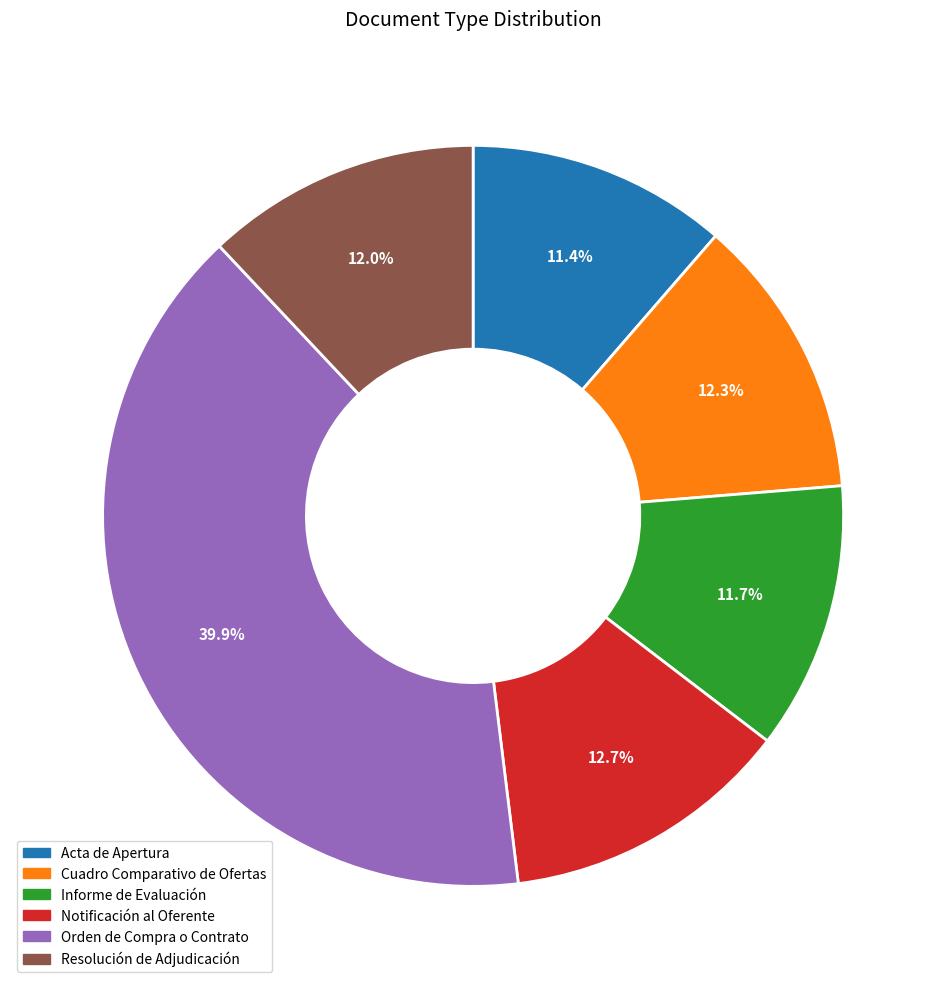

What percentage is the Notificación al Oferente slice, to the nearest percent?

13%